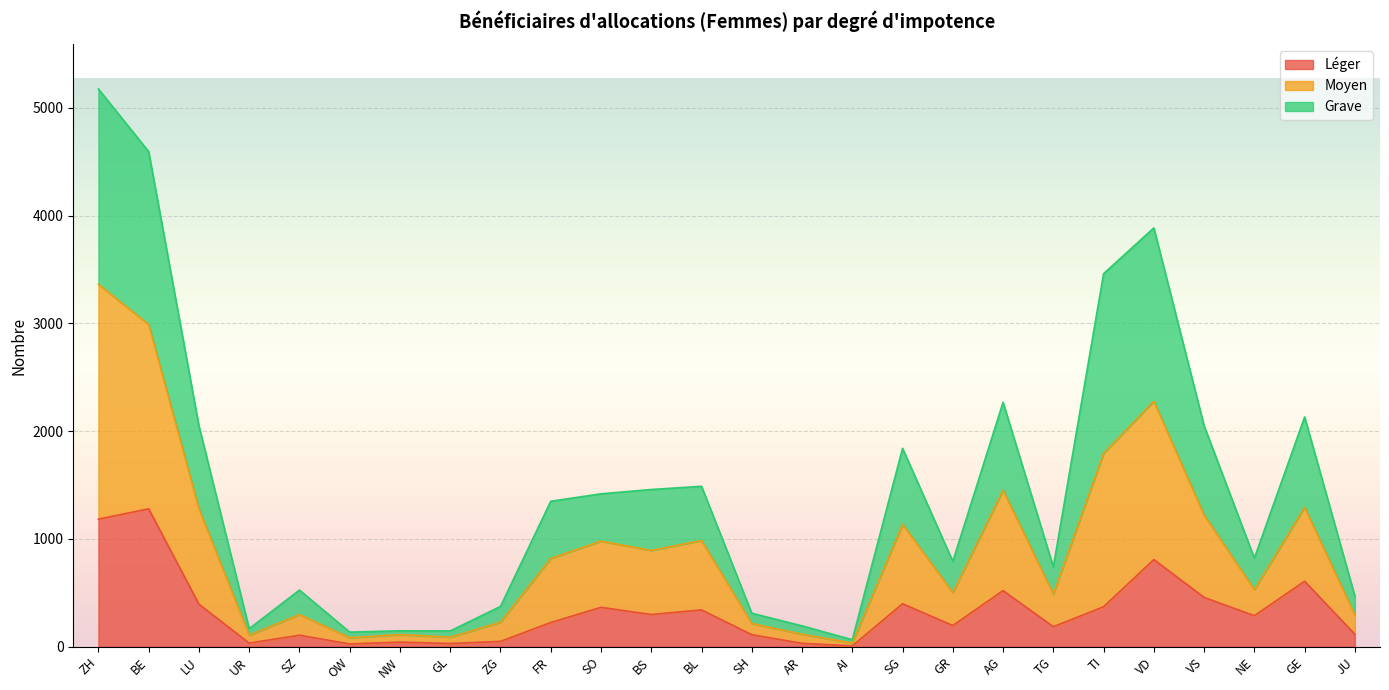

True or false: Moyen and Léger intersect in this chart.

False